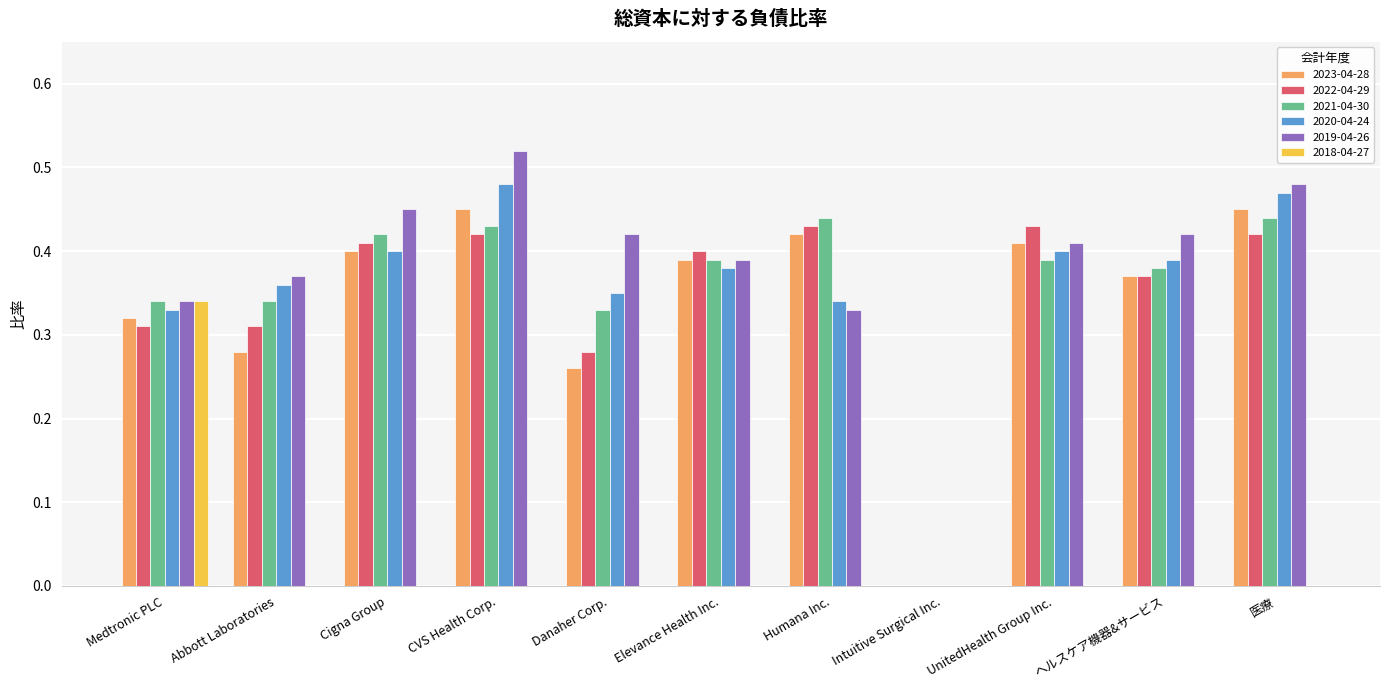

True or false: 2022-04-29 has a value of 0.4 at CVS Health Corp..

True